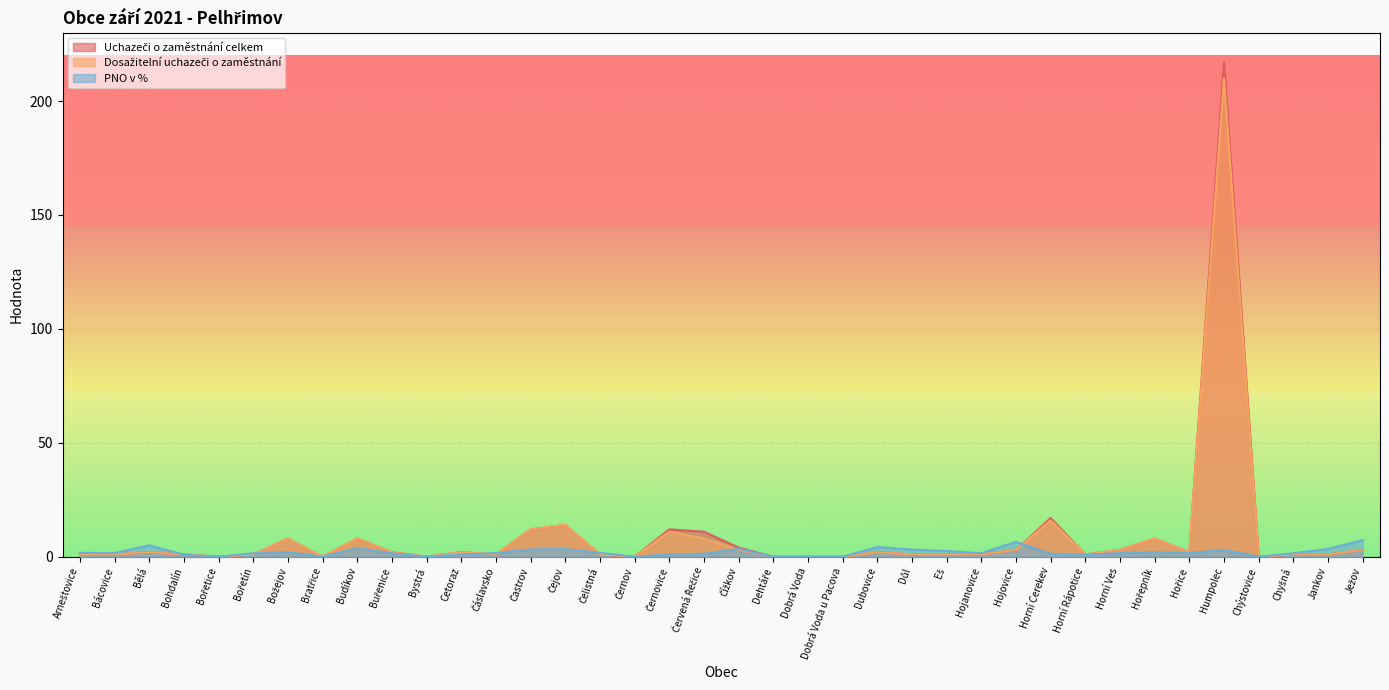

What is the difference between the maximum and second lowest values in the PNO v % series?

7.3